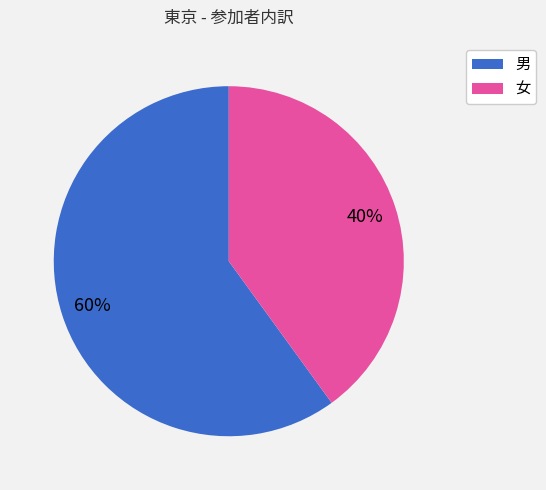

What is the ratio of the value at 男 to the value at 女?

1.5